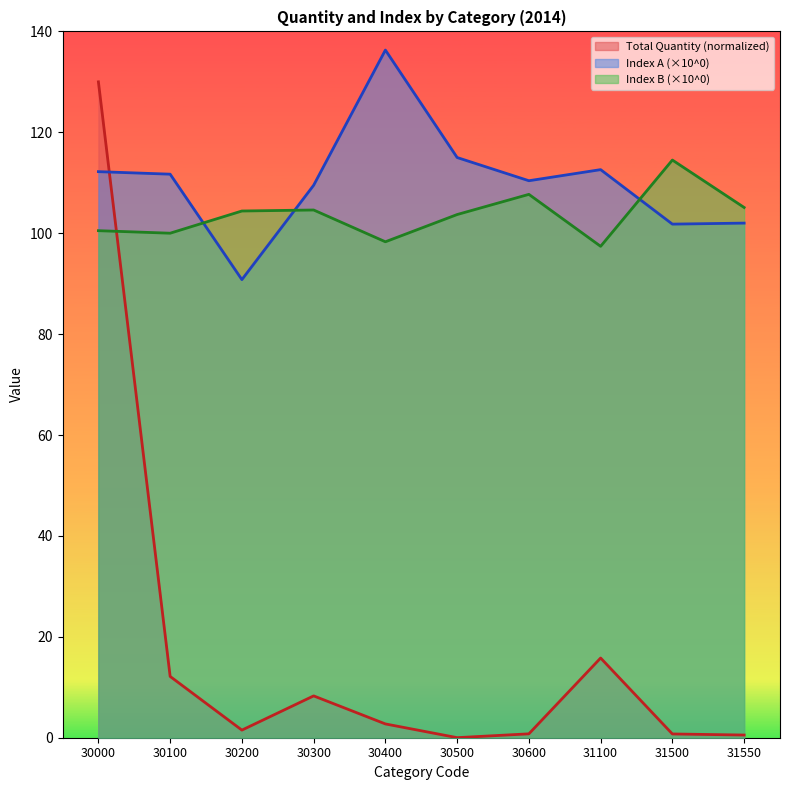

What is the sum of all Total Quantity values?

172.5